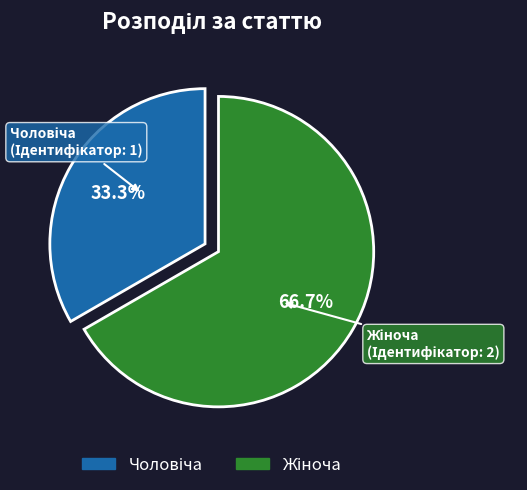

Is there a majority slice in this chart?

Yes